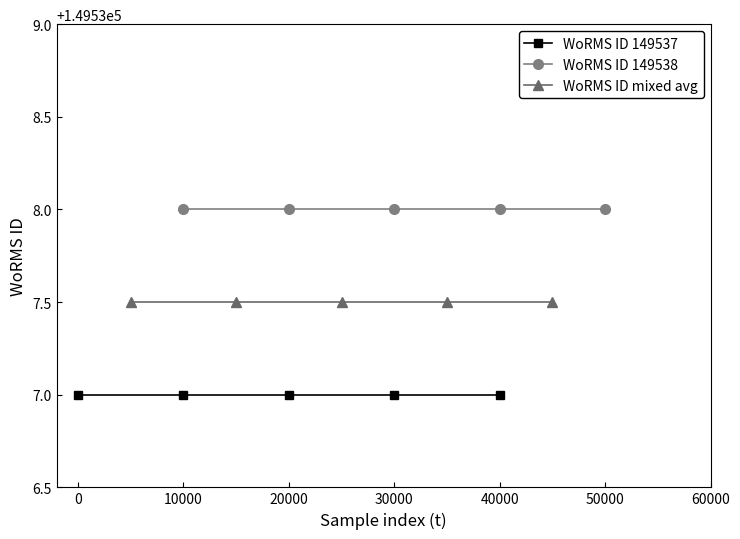

True or false: WoRMS ID mixed avg and WoRMS ID 149537 cross at least once.

False